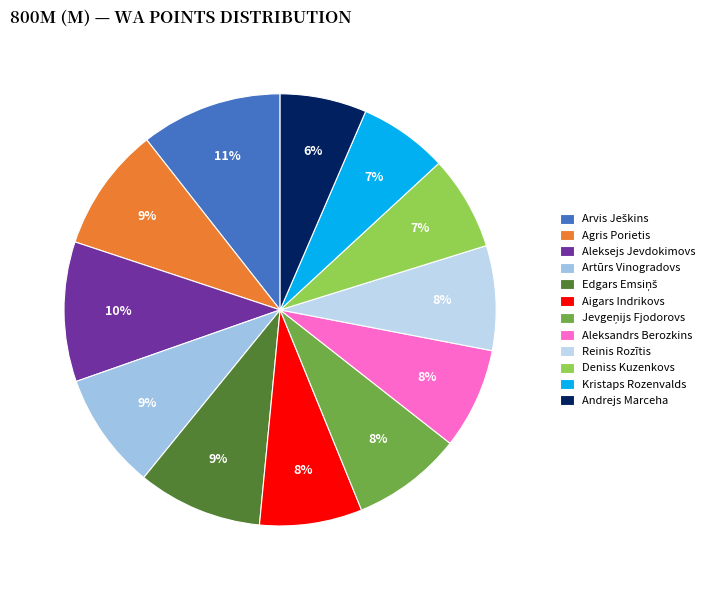

Is it true that Aleksandrs Berozkins is 1% of the pie?

False